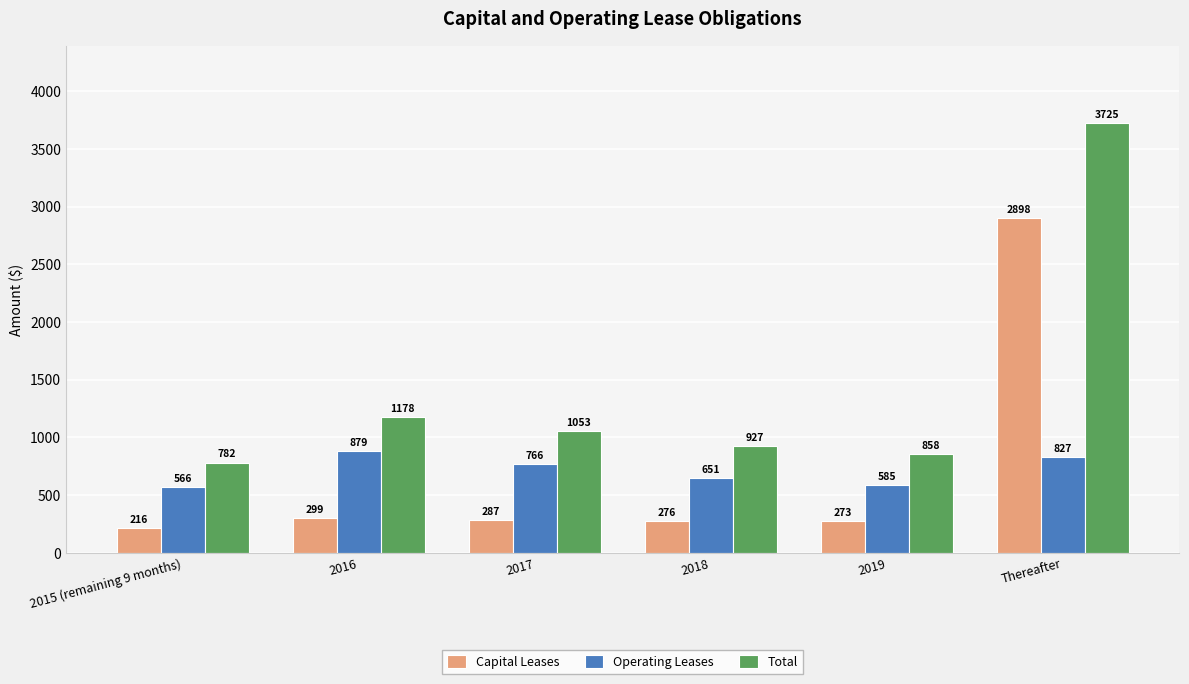

Reading right to left, extract all data points from this chart.

Capital Leases: Thereafter=2898	2019=273	2018=276	2017=287	2016=299	2015 (remaining 9 months)=216
Operating Leases: Thereafter=827	2019=585	2018=651	2017=766	2016=879	2015 (remaining 9 months)=566
Total: Thereafter=3725	2019=858	2018=927	2017=1053	2016=1178	2015 (remaining 9 months)=782